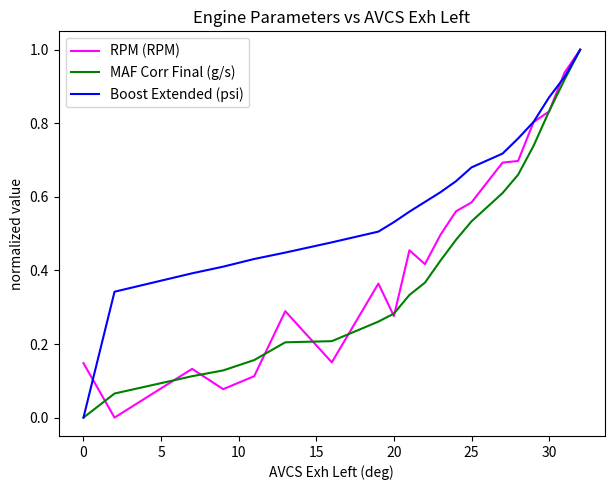

At how many categories does at least one series exceed 0?

20